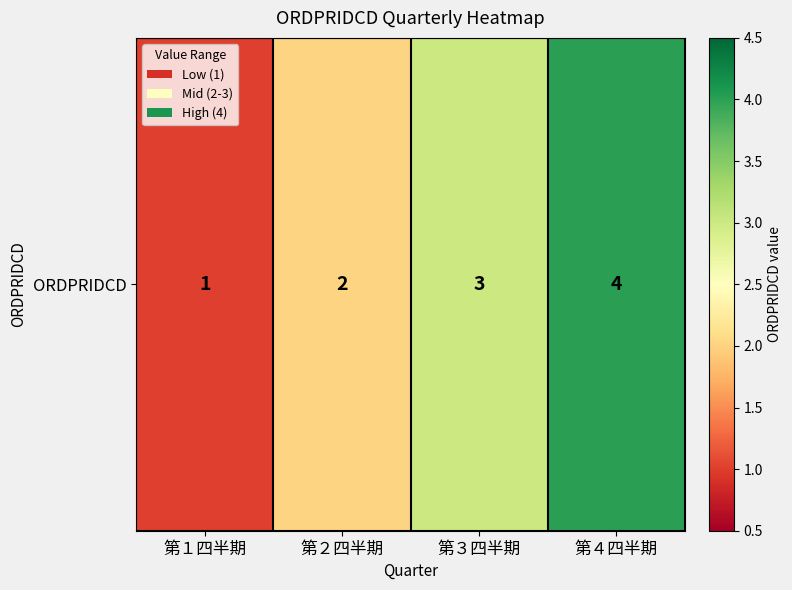

How many values are between 2 and 4?

3